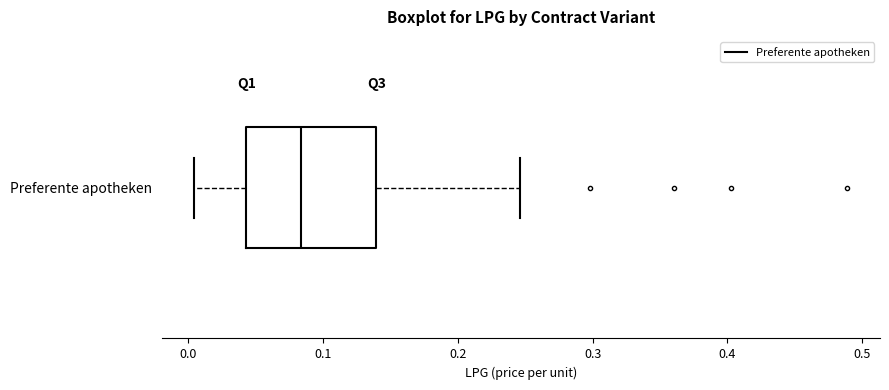

Transcribe this box plot: give where the median line is, the range the box spans, and where the two whiskers end, as read against the x-axis. The values are not printed on the chart, so give them approximately, as read against the axis.

median 0.08, box 0.04 to 0.14, whiskers 0.00 to 0.25